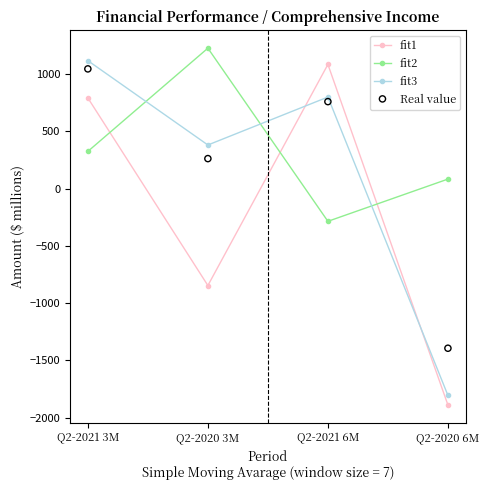

Which series has the largest total across all categories?

fit2